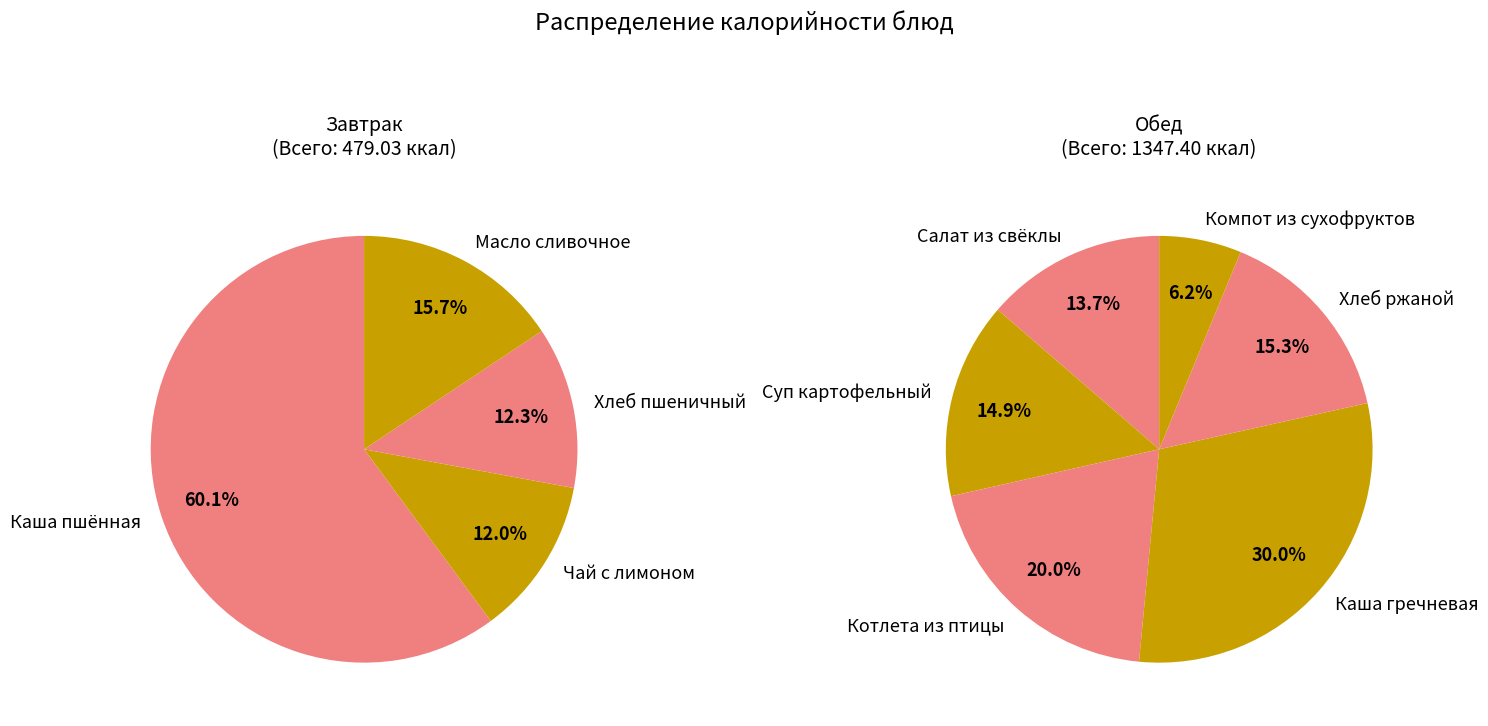

What is the ratio of the value at Компот из сухофруктов to the value at Хлеб ржаной?

0.4